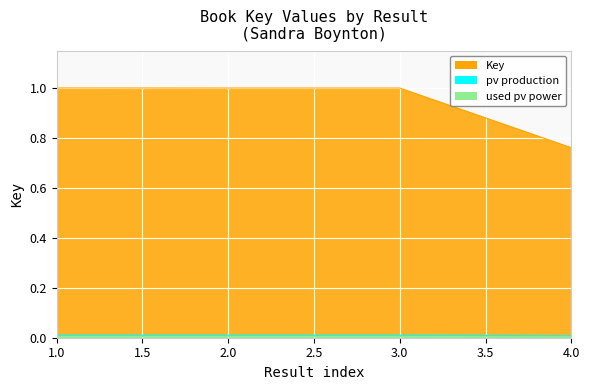

Does the chart display data point markers on the line(s)?

No